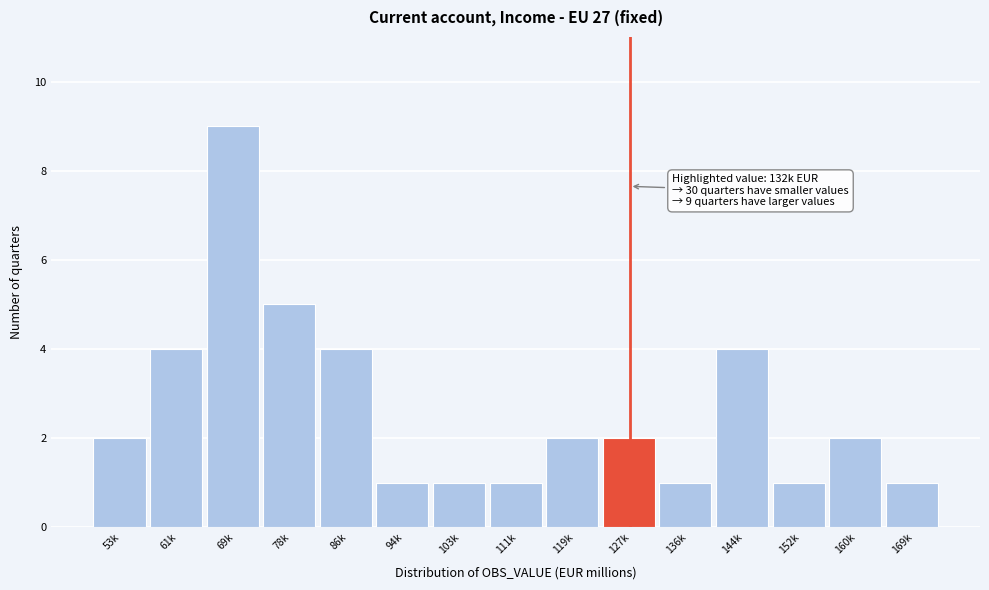

Reading left to right, transcribe all the data shown in this chart.

53k=2	61k=4	69k=9	78k=5	86k=4	94k=1	103k=1	111k=1	119k=2	127k=2	136k=1	144k=4	152k=1	160k=2	169k=1